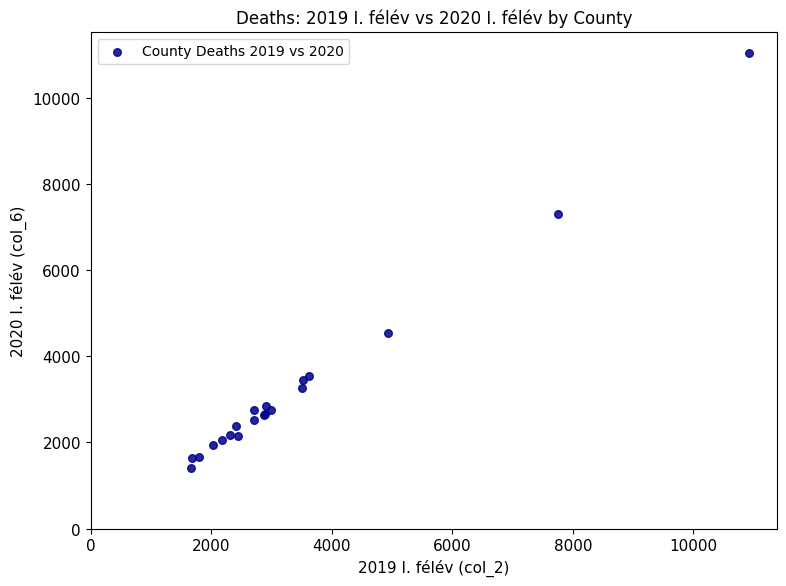

What Y value in the scatter plot is closest to 6235?

7310